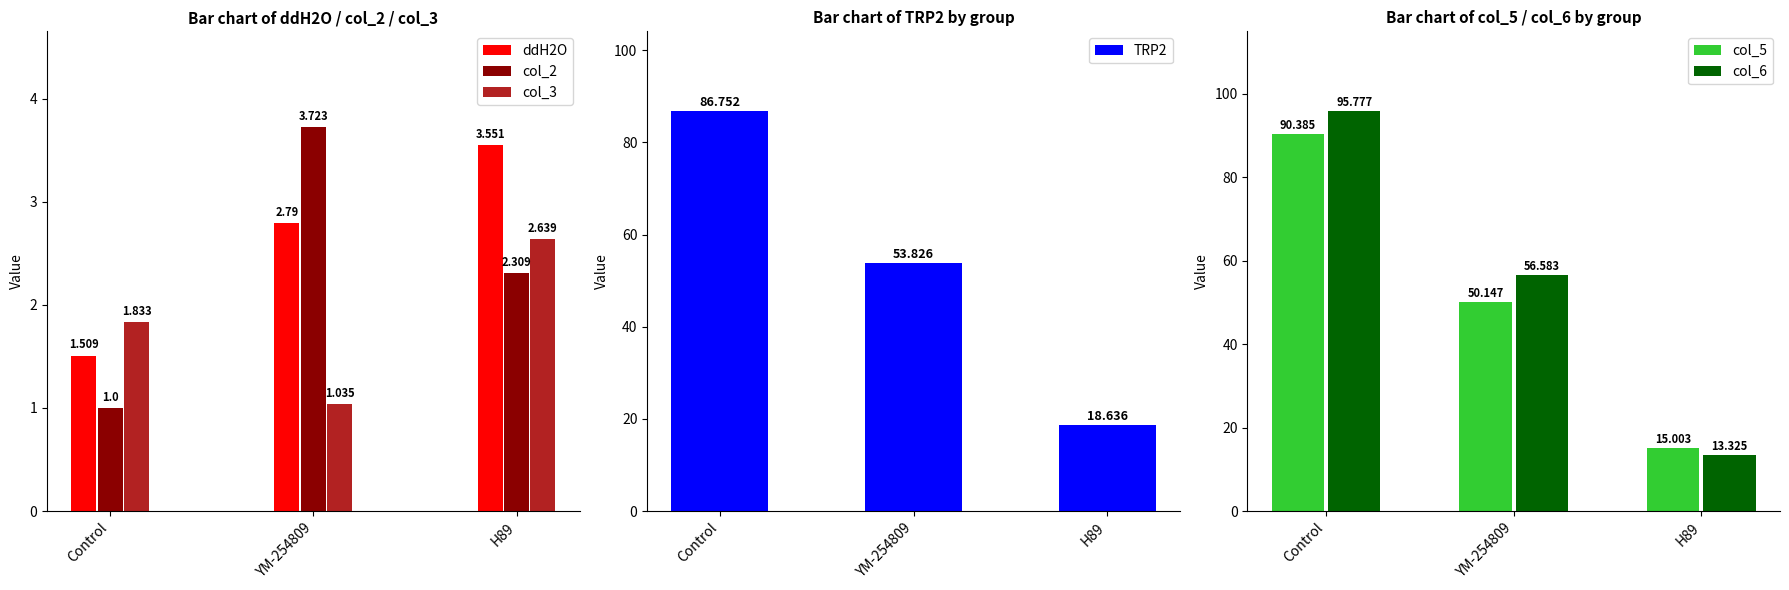

What is the difference between the highest and lowest values at YM-254809?

55.5